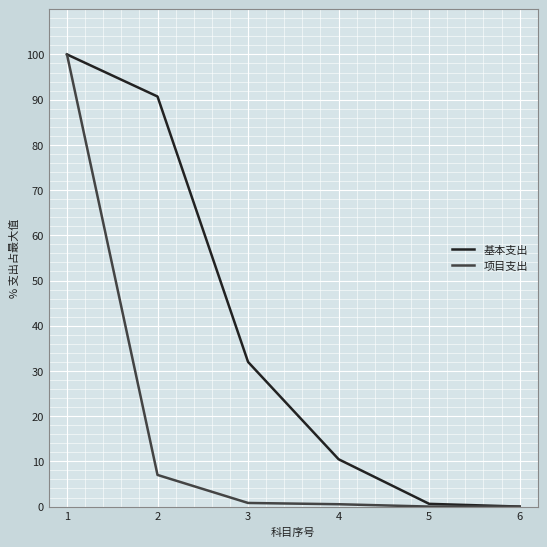

Count the number of categories in the chart.

6